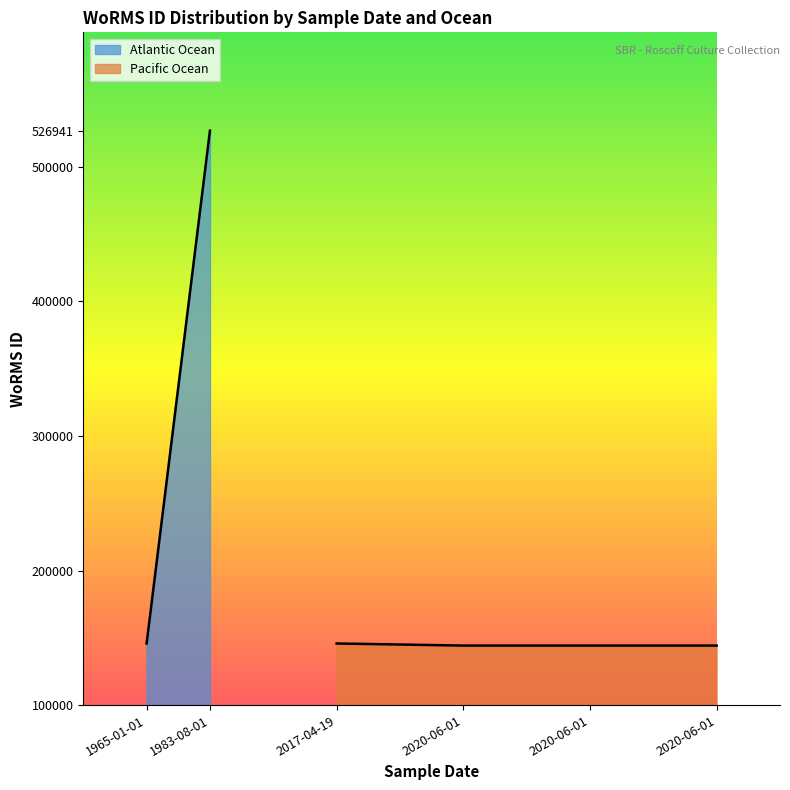

List the labels in order of value, largest first.

2017-04-19, 2020-06-01, 2020-06-01, 2020-06-01